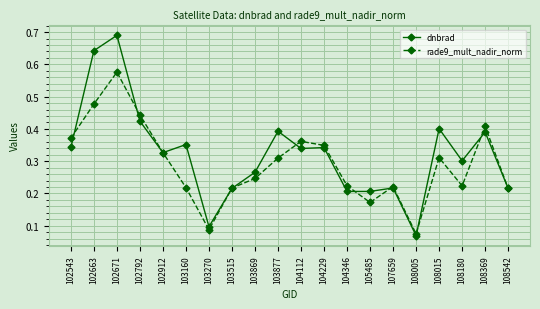

At how many categories does at least one series exceed 0?

20